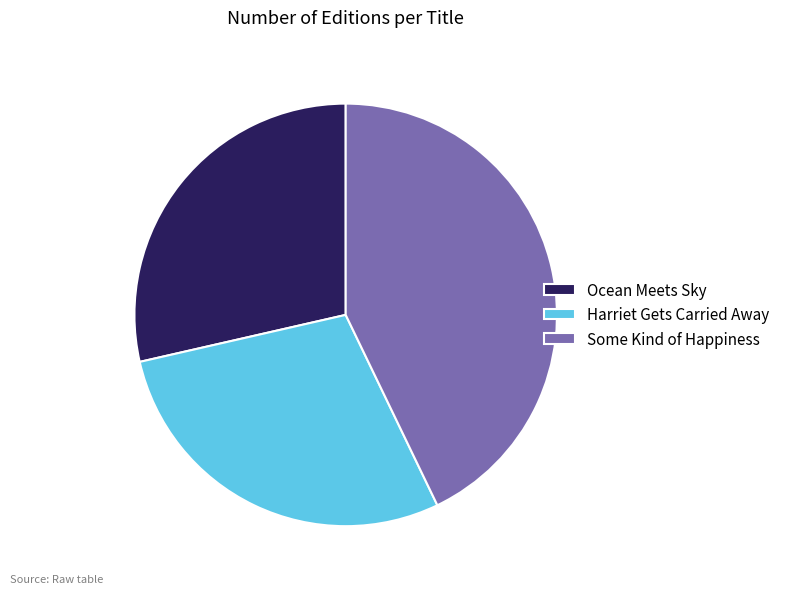

Does any single category account for the majority?

No